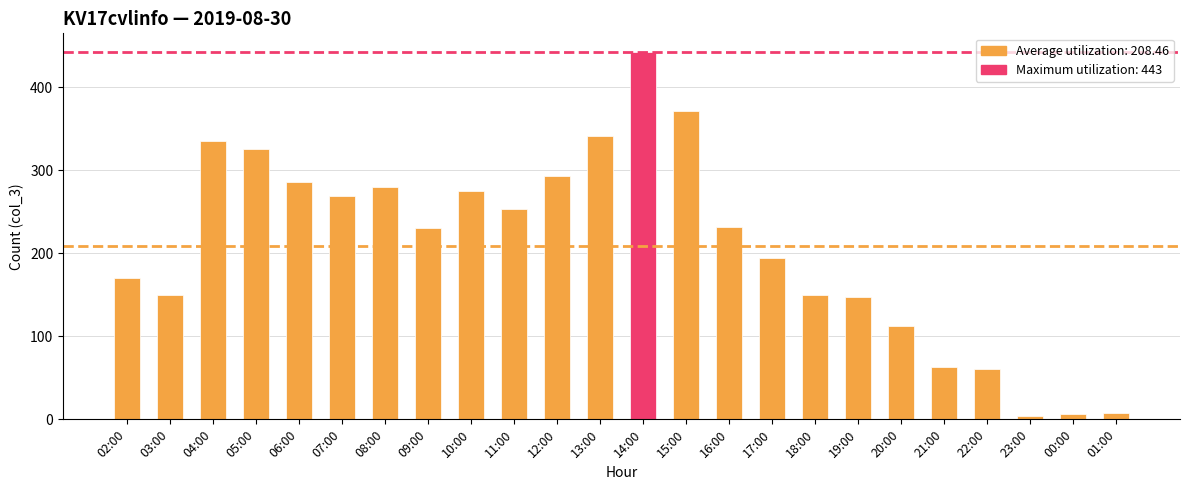

What is the ratio of the value at 21:00 to the value at 08:00?

0.2